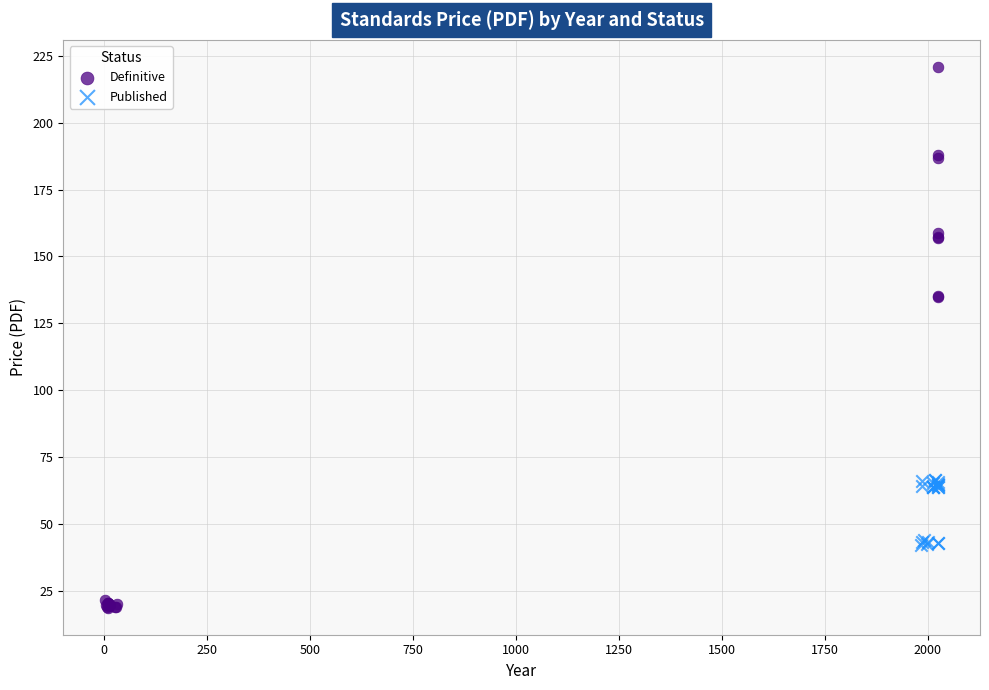

Which series reaches the minimum Y coordinate?

Definitive